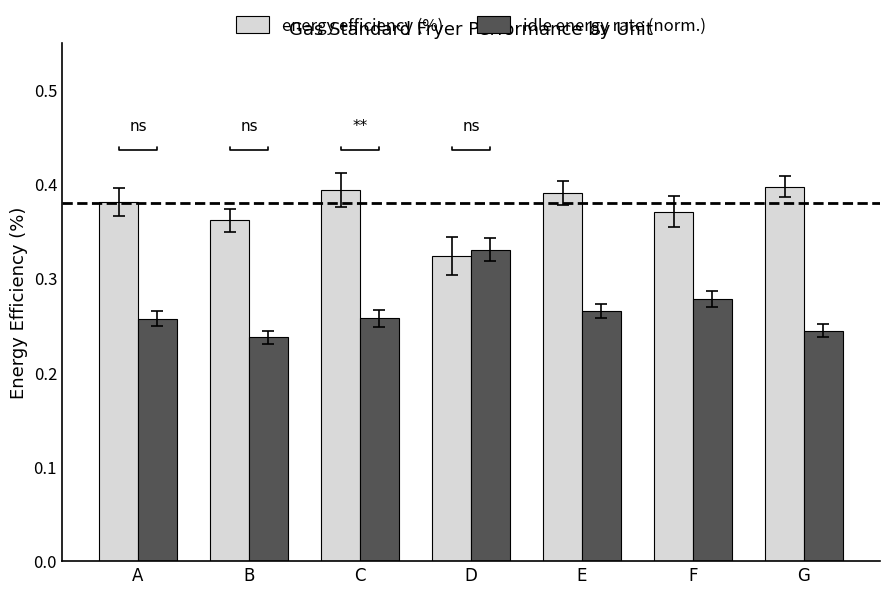

At which label does idle energy rate (norm.) reach its peak?

D